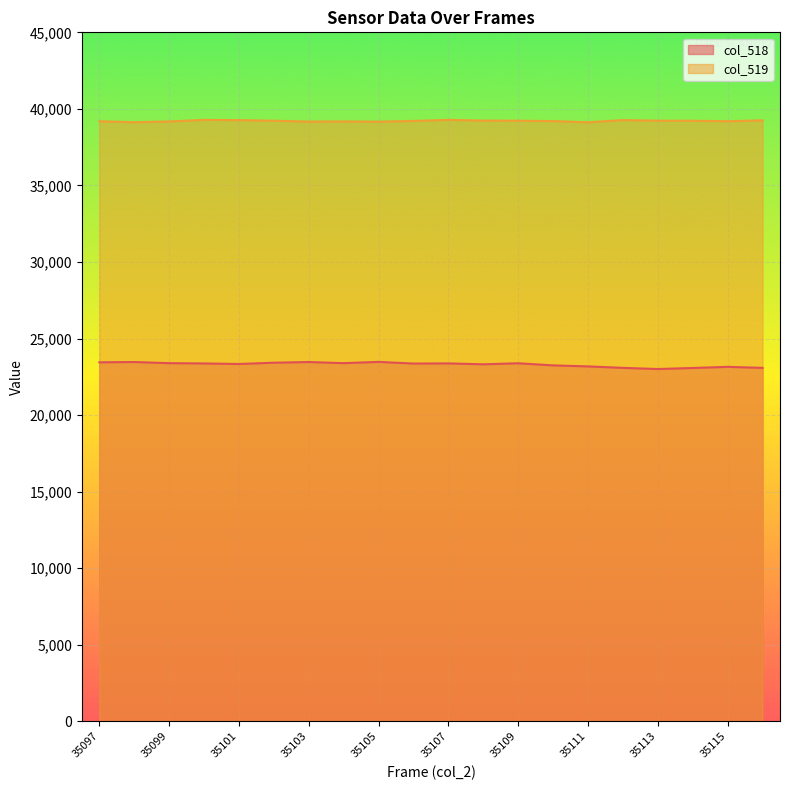

How many interior local peaks does the col_518 series have?

6